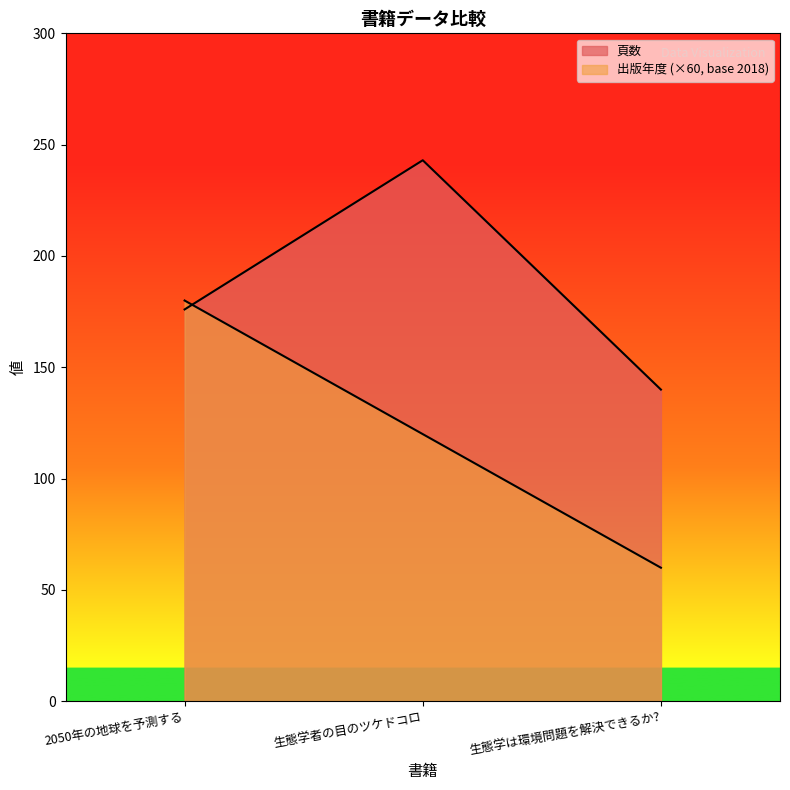

What position from the right is 2050年の地球を予測する?

3